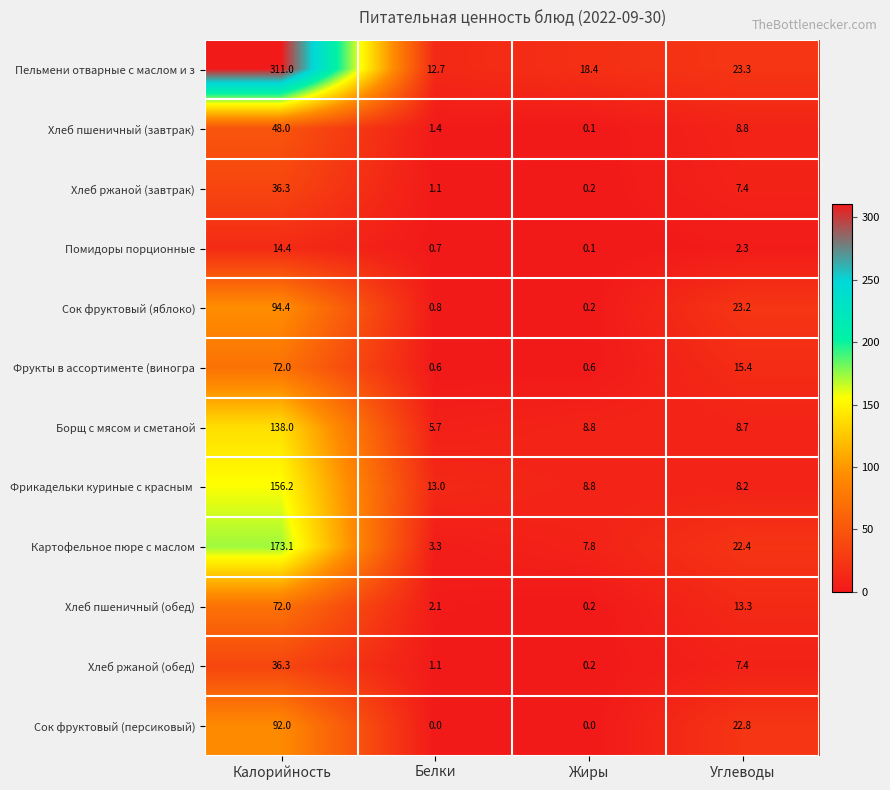

The value of Хлеб пшеничный (завтрак) at Калорийность is 23.1. True or false?

False